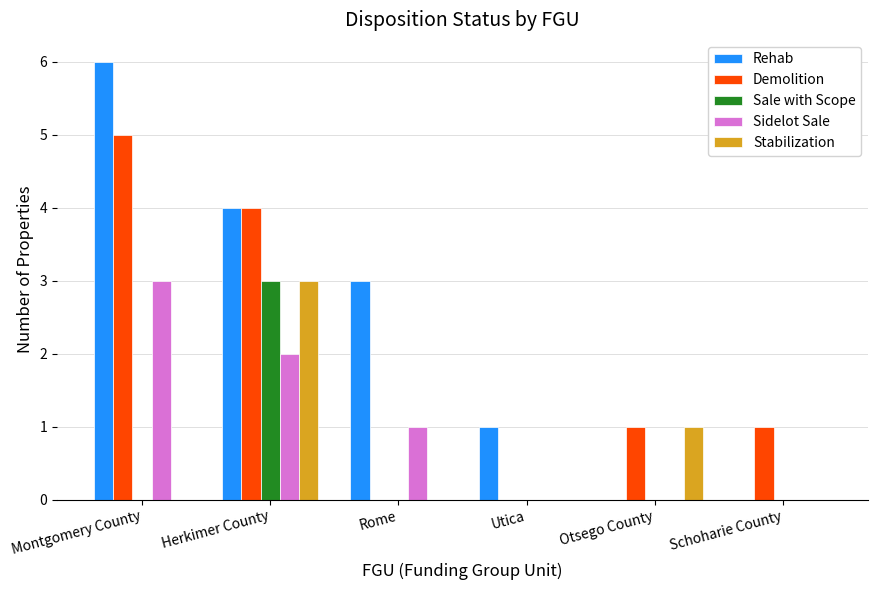

The Stabilization series shows 5 at Herkimer County. True or false?

False